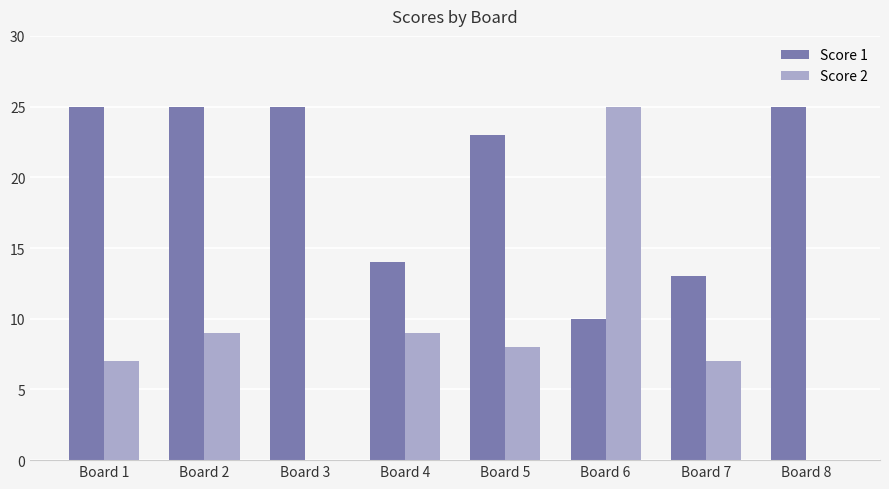

What is the total value across all series at Board 1?

32